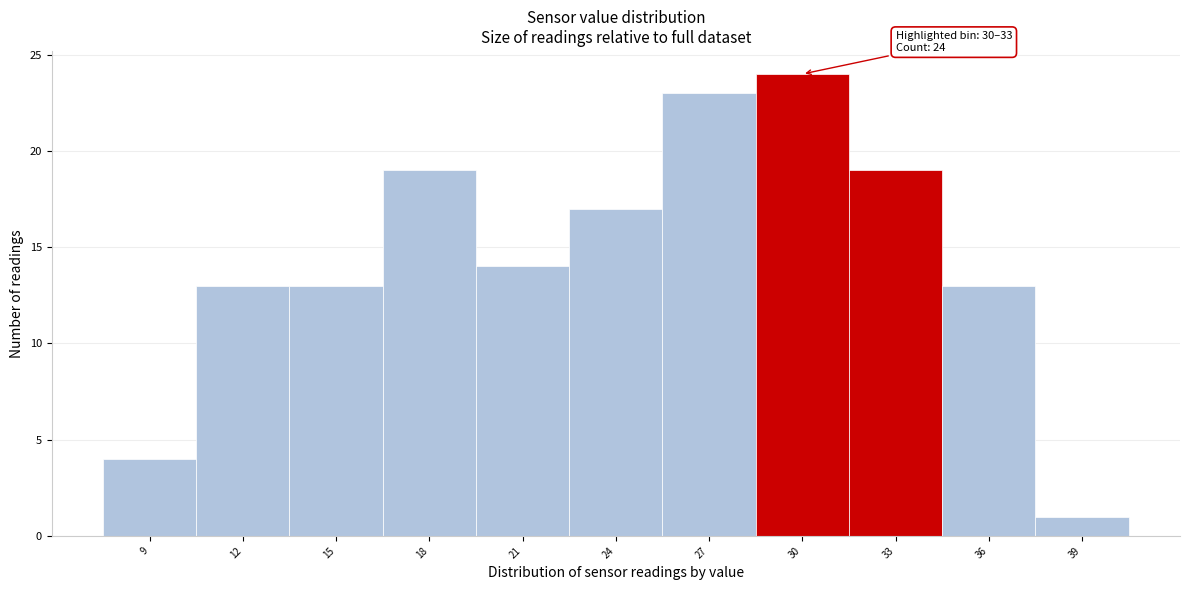

Reading left to right, transcribe all the data shown in this chart.

4	13	13	19	14	17	23	24	19	13	1